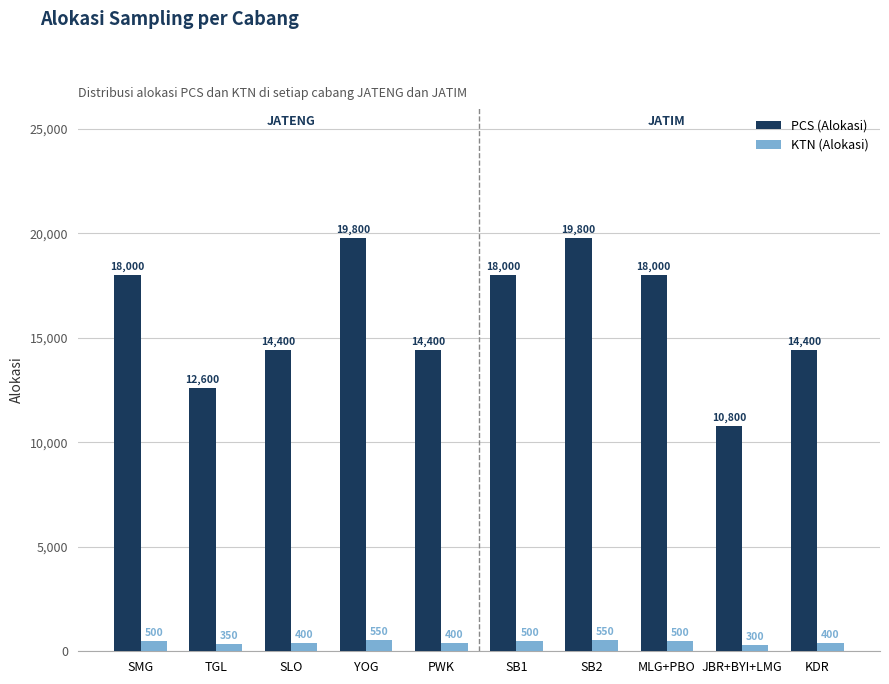

How many groups of bars are there?

10